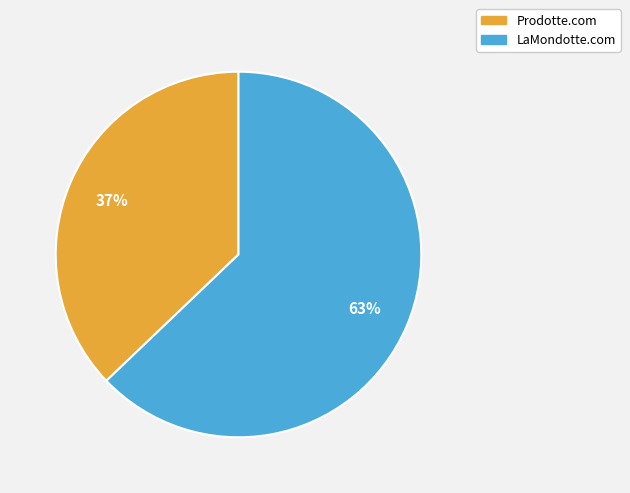

Is there any slice that represents more than half of the pie?

Yes